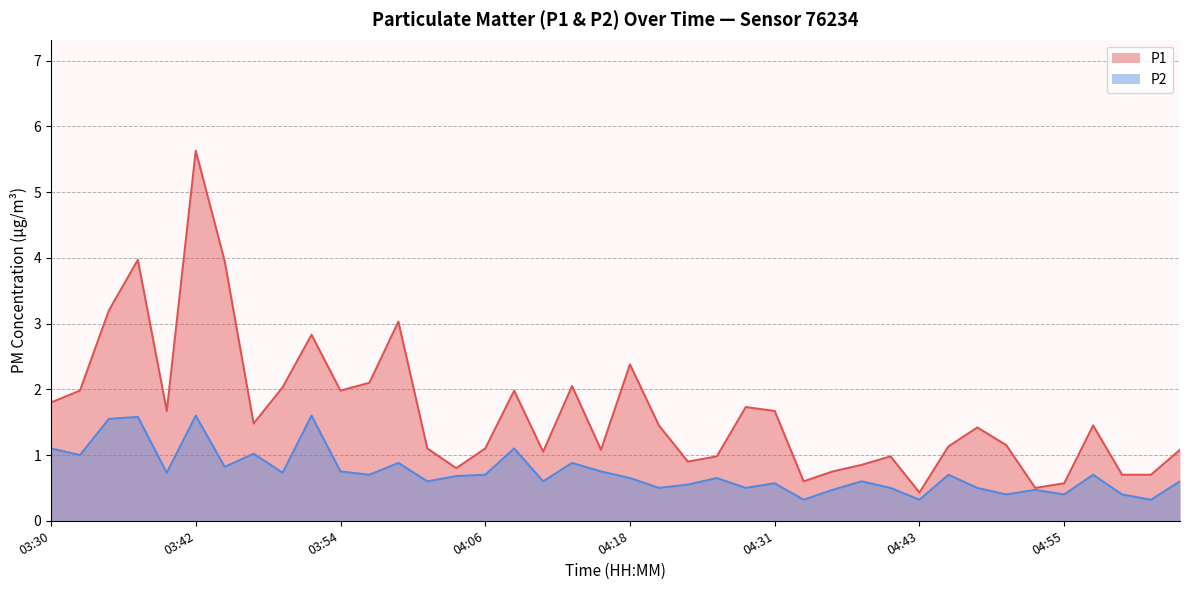

What position from the left is 04:55?

36